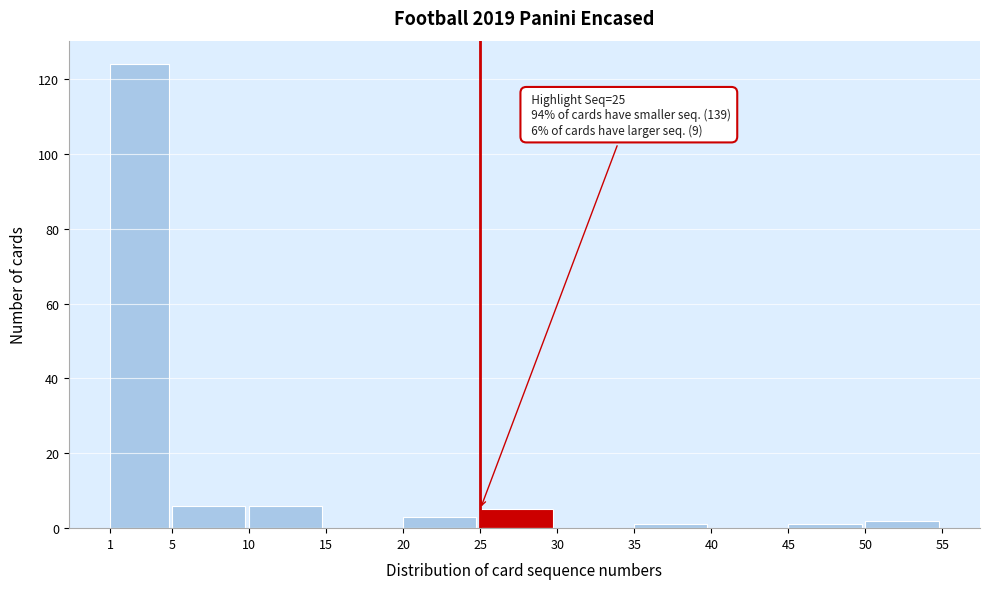

Which range on the x-axis has the tallest bar?

1 to 5